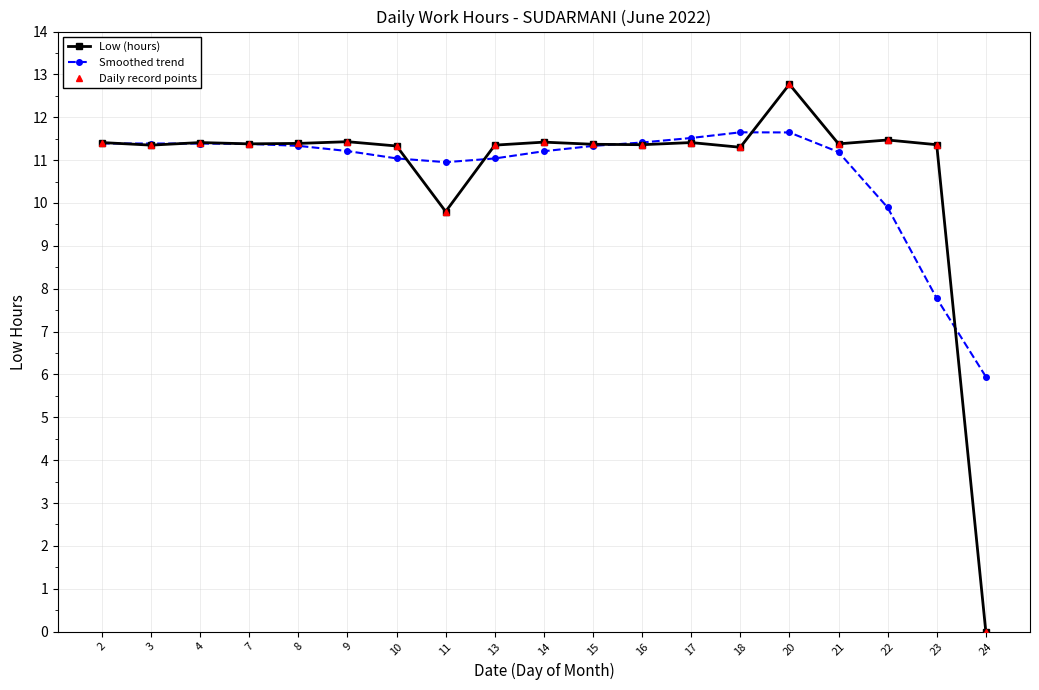

Reading left to right, what are all the values shown in this chart?

Low (hours): 11.4	11.3	11.4	11.4	11.4	11.4	11.3	9.8	11.3	11.4	11.4	11.4	11.4	11.3	12.8	11.4	11.5	11.4	0.0
Smoothed trend: 11.4	11.4	11.4	11.4	11.3	11.2	11.0	11.0	11.0	11.2	11.3	11.4	11.5	11.6	11.6	11.2	9.9	7.8	5.9
Daily record points: 11.4	11.3	11.4	11.4	11.4	11.4	11.3	9.8	11.3	11.4	11.4	11.4	11.4	11.3	12.8	11.4	11.5	11.4	0.0